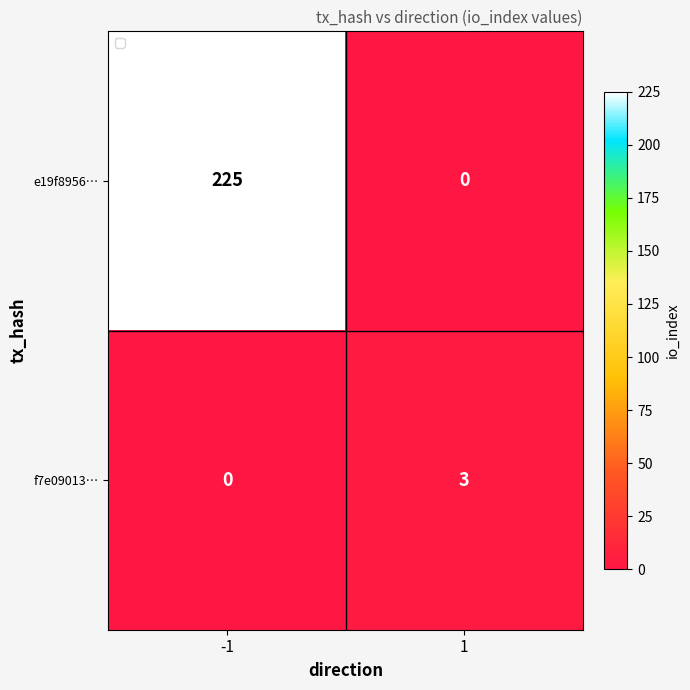

What is the difference between the maximum and minimum values in the f7e09013… series?

3